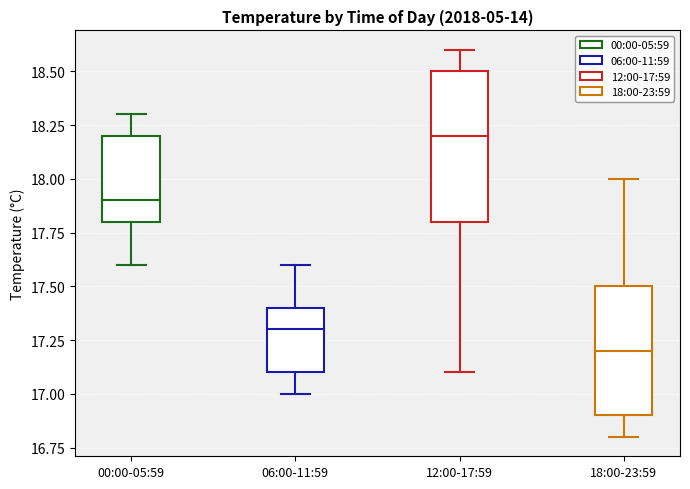

Reading left to right, transcribe this box plot: for each box, give where its median line is, the range the box spans, and where its two whiskers end, as read against the y-axis. The values are not printed on the chart, so give them approximately, as read against the axis.

00:00-05:59: median 17.9, box 17.8 to 18.2, whiskers 17.6 to 18.3
06:00-11:59: median 17.3, box 17.1 to 17.4, whiskers 17.0 to 17.6
12:00-17:59: median 18.2, box 17.8 to 18.5, whiskers 17.1 to 18.6
18:00-23:59: median 17.2, box 16.9 to 17.5, whiskers 16.8 to 18.0